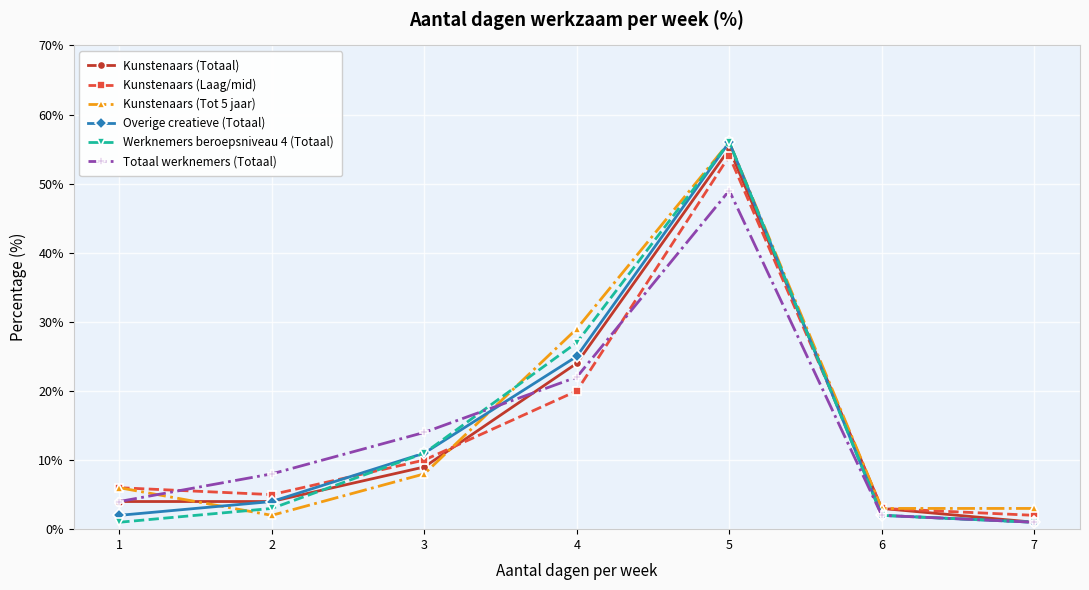

What is the highest value of the Overige creatieve (Totaal) series?

56